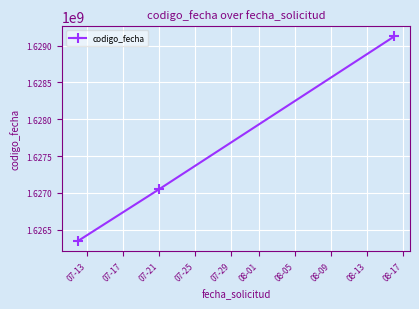

What is the maximum value shown in the chart?

1629125313